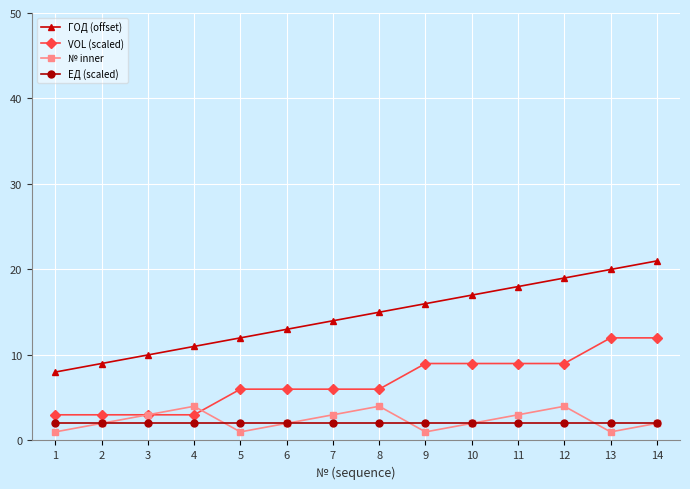

True or false: ГОД (offset) has more than 0 points higher than both neighbors.

False